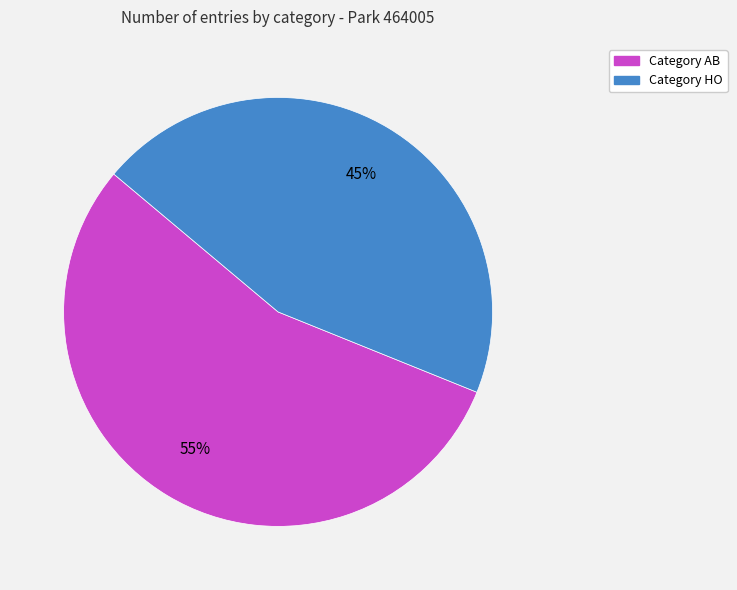

How many slices are in this pie chart?

2